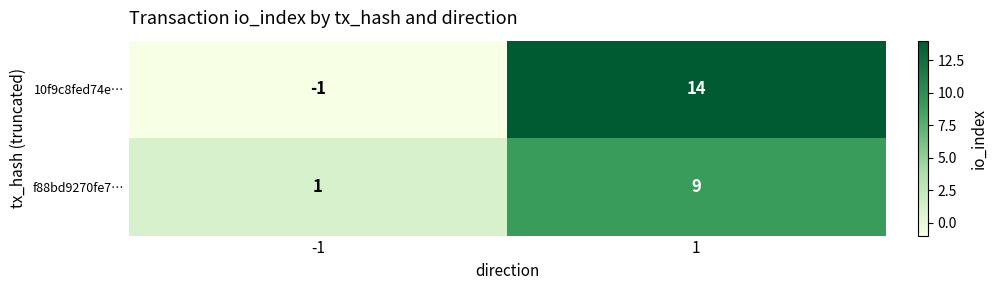

At which category is the sum across all series the highest?

1